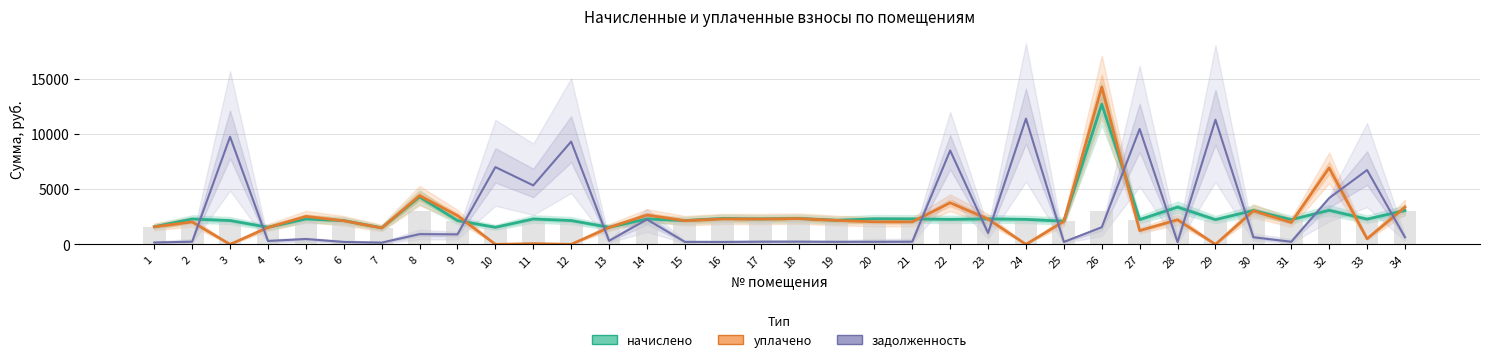

What is the maximum value for начислено?

12680.0